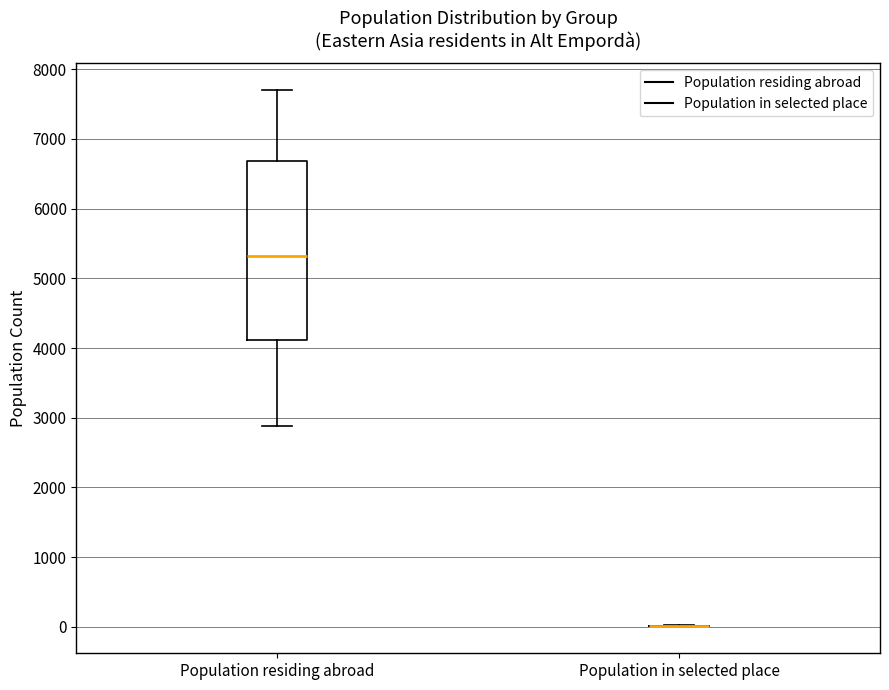

Reading left to right, transcribe this box plot: for each box, give where its median line is, the range the box spans, and where its two whiskers end, as read against the y-axis. The values are not printed on the chart, so give them approximately, as read against the axis.

Population residing abroad: median 5300, box 4100 to 6700, whiskers 2900 to 7700
Population in selected place: box collapsed to a line at 0, whiskers 0 to 0